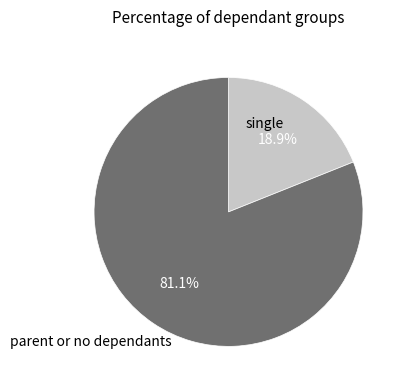

Is there a majority slice in this chart?

Yes